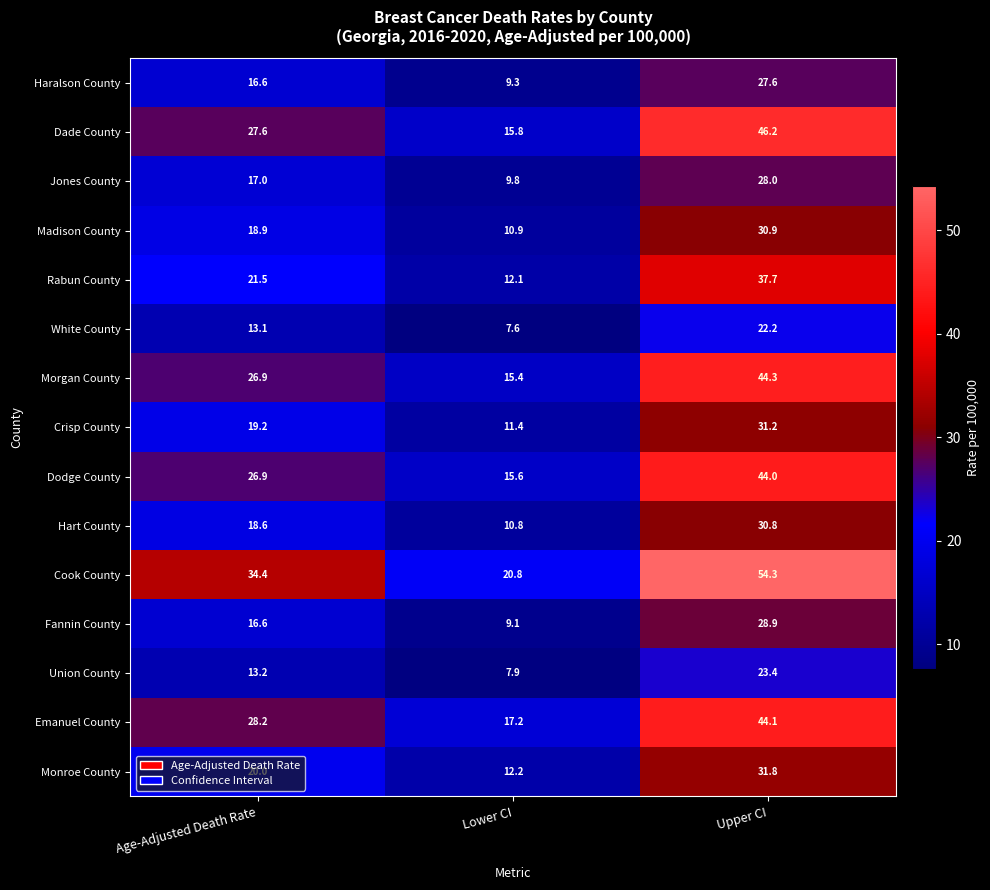

Which category has the lowest value across all series?

Lower CI